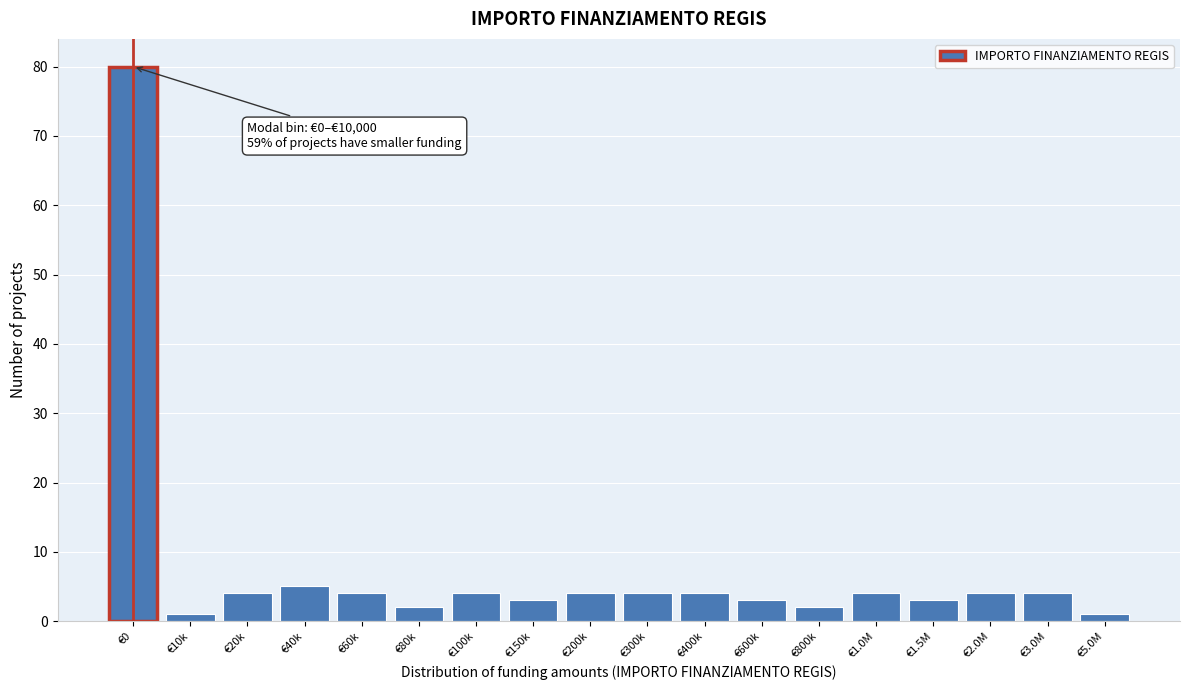

Reading left to right, transcribe all the data shown in this chart.

€0=80	€10k=1	€20k=4	€40k=5	€60k=4	€80k=2	€100k=4	€150k=3	€200k=4	€300k=4	€400k=4	€600k=3	€800k=2	€1.0M=4	€1.5M=3	€2.0M=4	€3.0M=4	€5.0M=1